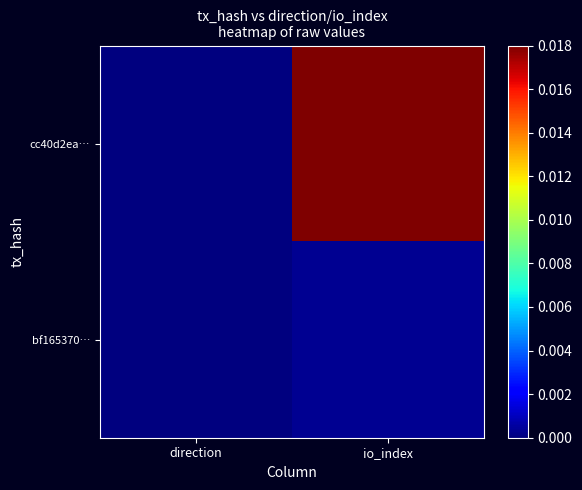

Between direction and io_index, which series saw the biggest shift?

cc40d2ea…